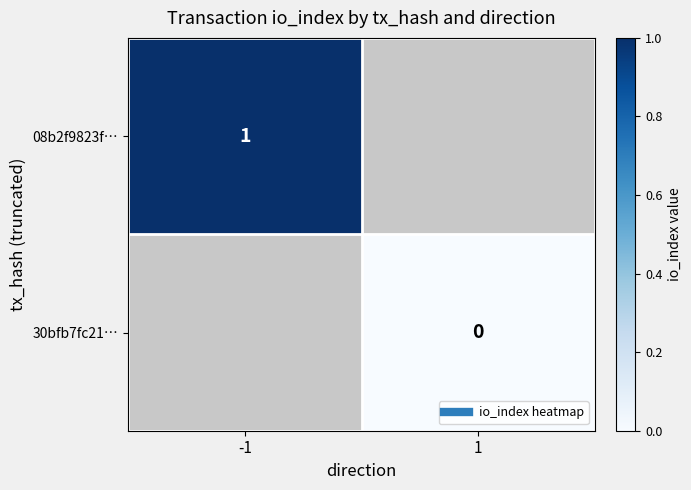

Where is 08b2f9823f… nearest to the value 1?

-1